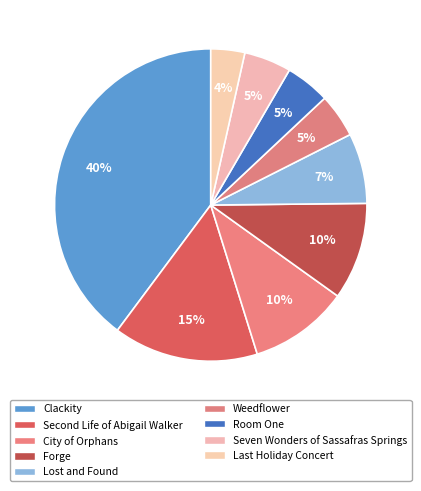

Does Seven Wonders of Sassafras Springs represent more than half of the total?

No